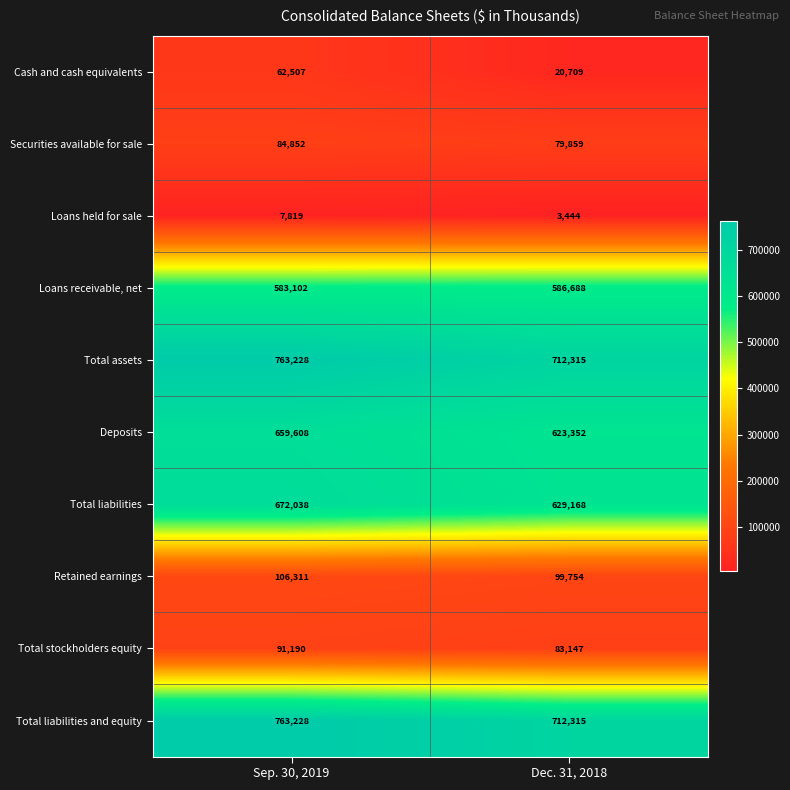

Reading left to right, extract all data points from this chart.

Cash and cash equivalents: 62507	20709
Securities available for sale: 84852	79859
Loans held for sale: 7819	3444
Loans receivable, net: 583102	586688
Total assets: 763228	712315
Deposits: 659608	623352
Total liabilities: 672038	629168
Retained earnings: 106311	99754
Total stockholders equity: 91190	83147
Total liabilities and equity: 763228	712315